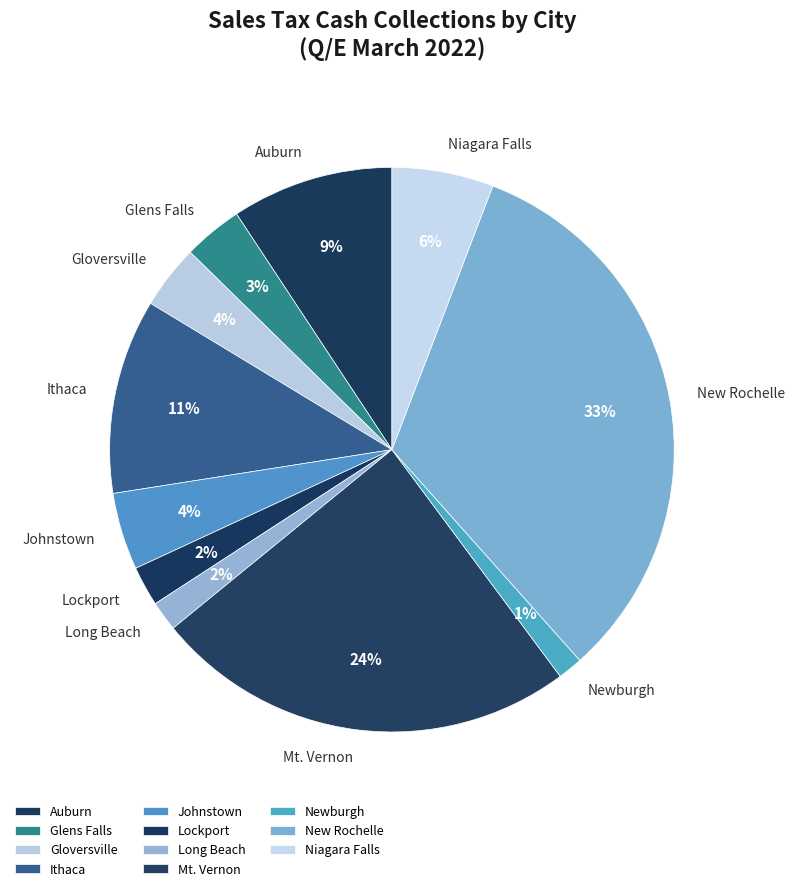

Is the sum of Ithaca and Lockport greater than half?

No